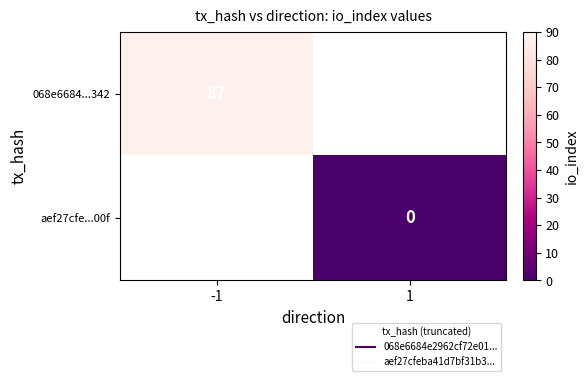

Is it true that 068e6684...342 equals 117.1 at -1?

False